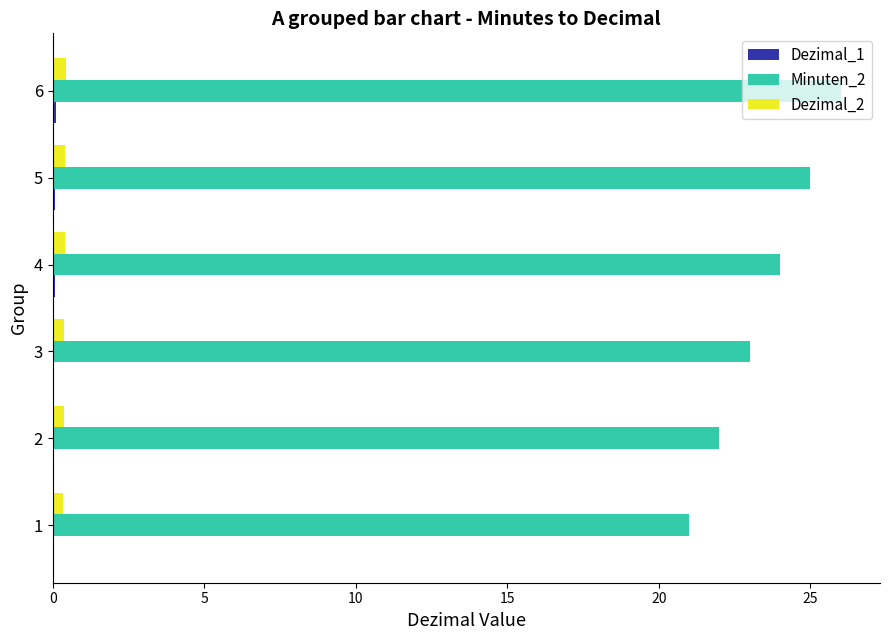

At which category is the sum across all series the highest?

6